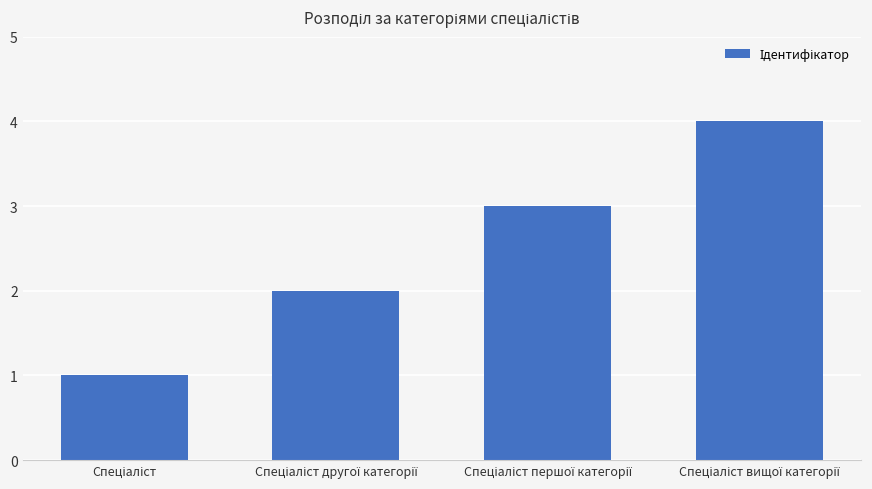

What is the difference between the maximum and minimum values?

3